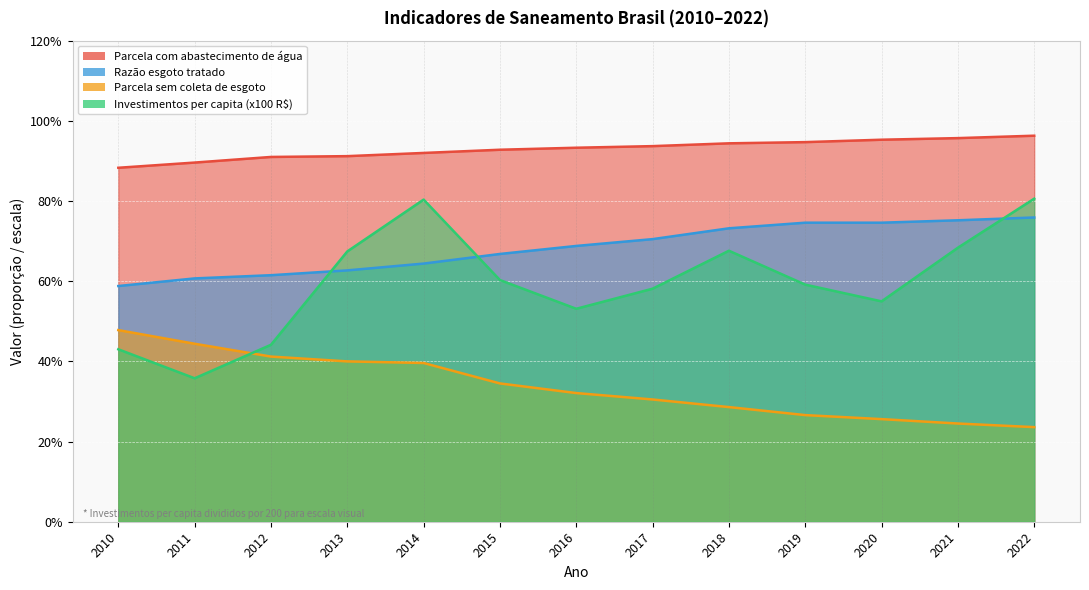

List the series in order of their peak value, highest first.

Parcela com abastecimento de água, Investimentos per capita (x100 R$), Razão esgoto tratado, Parcela sem coleta de esgoto